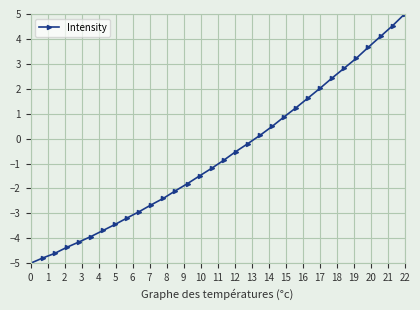

What is the value of the 30th point from the left?

4.1